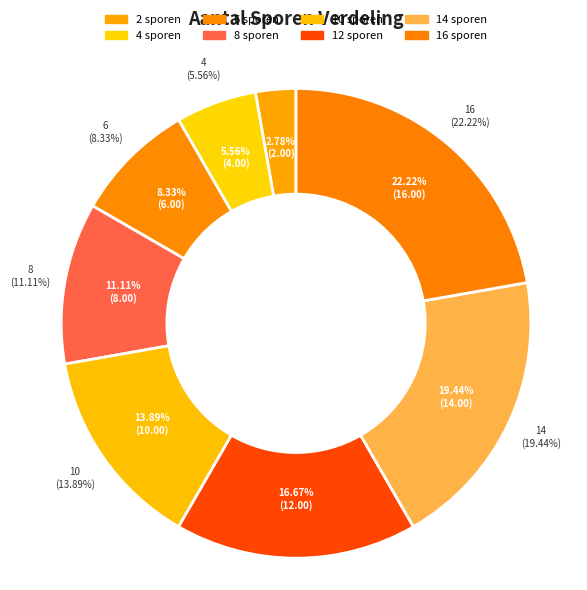

True or false: 4 sporen accounts for 6% of the total.

True